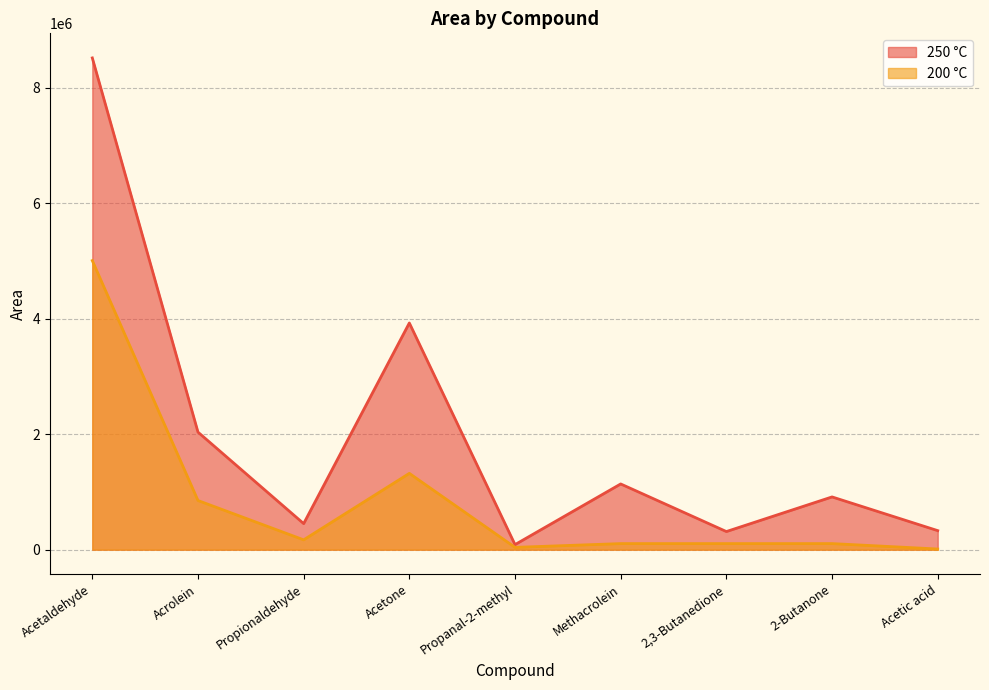

What is the minimum value for 250 °C?

87770